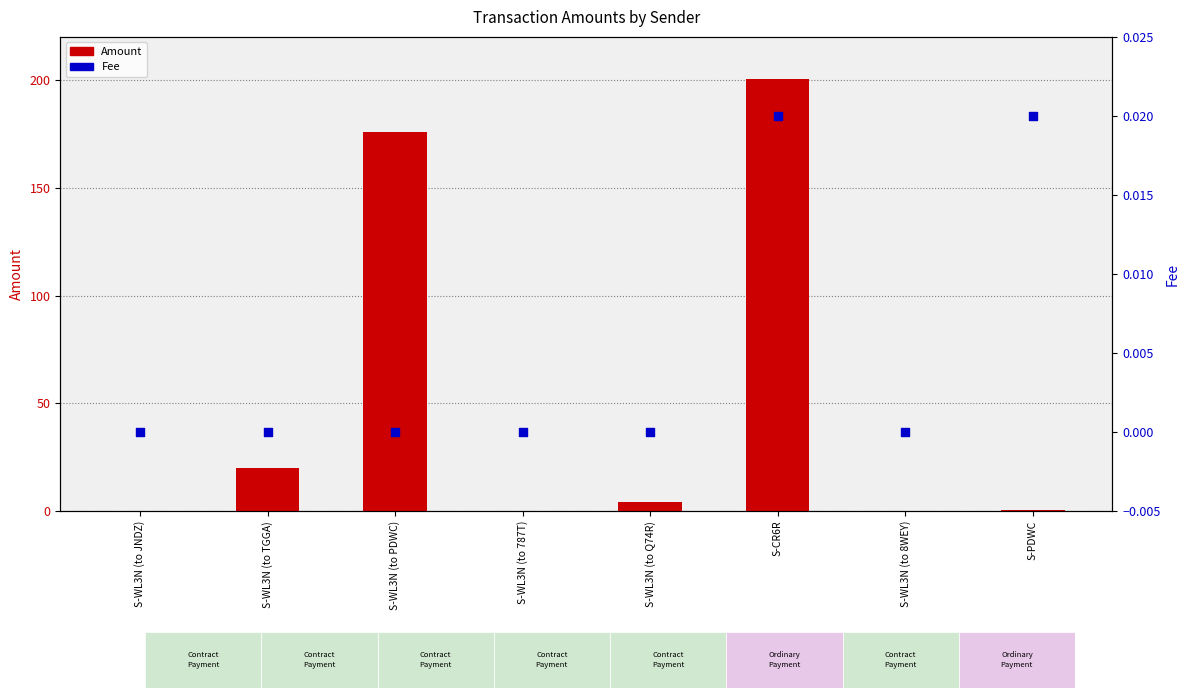

At which category is the sum across all series the highest?

S-CR6R